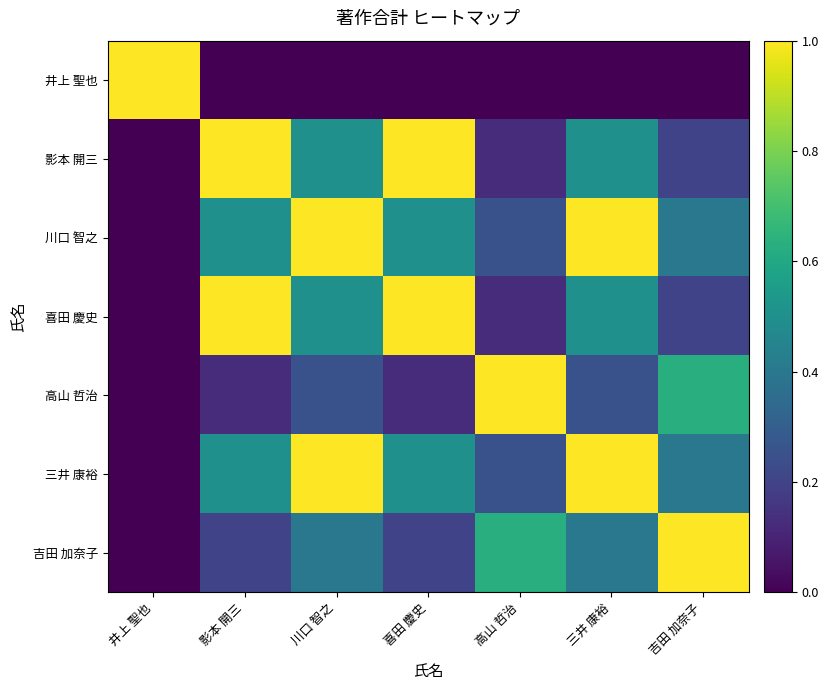

Reading right to left, extract all data points from this chart.

井上 聖也: 吉田 加奈子=0.0	三井 康裕=0.0	高山 哲治=0.0	喜田 慶史=0.0	川口 智之=0.0	影本 開三=0.0	井上 聖也=1.0
影本 開三: 吉田 加奈子=0.2	三井 康裕=0.5	高山 哲治=0.1	喜田 慶史=1.0	川口 智之=0.5	影本 開三=1.0	井上 聖也=0.0
川口 智之: 吉田 加奈子=0.4	三井 康裕=1.0	高山 哲治=0.2	喜田 慶史=0.5	川口 智之=1.0	影本 開三=0.5	井上 聖也=0.0
喜田 慶史: 吉田 加奈子=0.2	三井 康裕=0.5	高山 哲治=0.1	喜田 慶史=1.0	川口 智之=0.5	影本 開三=1.0	井上 聖也=0.0
高山 哲治: 吉田 加奈子=0.6	三井 康裕=0.2	高山 哲治=1.0	喜田 慶史=0.1	川口 智之=0.2	影本 開三=0.1	井上 聖也=0.0
三井 康裕: 吉田 加奈子=0.4	三井 康裕=1.0	高山 哲治=0.2	喜田 慶史=0.5	川口 智之=1.0	影本 開三=0.5	井上 聖也=0.0
吉田 加奈子: 吉田 加奈子=1.0	三井 康裕=0.4	高山 哲治=0.6	喜田 慶史=0.2	川口 智之=0.4	影本 開三=0.2	井上 聖也=0.0